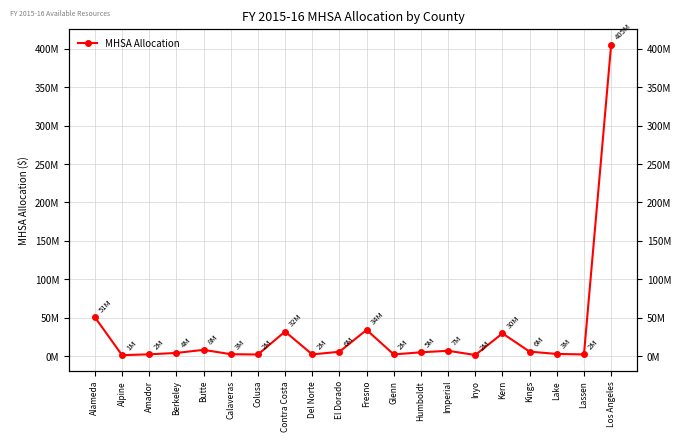

Where is the first local minimum?

Alpine